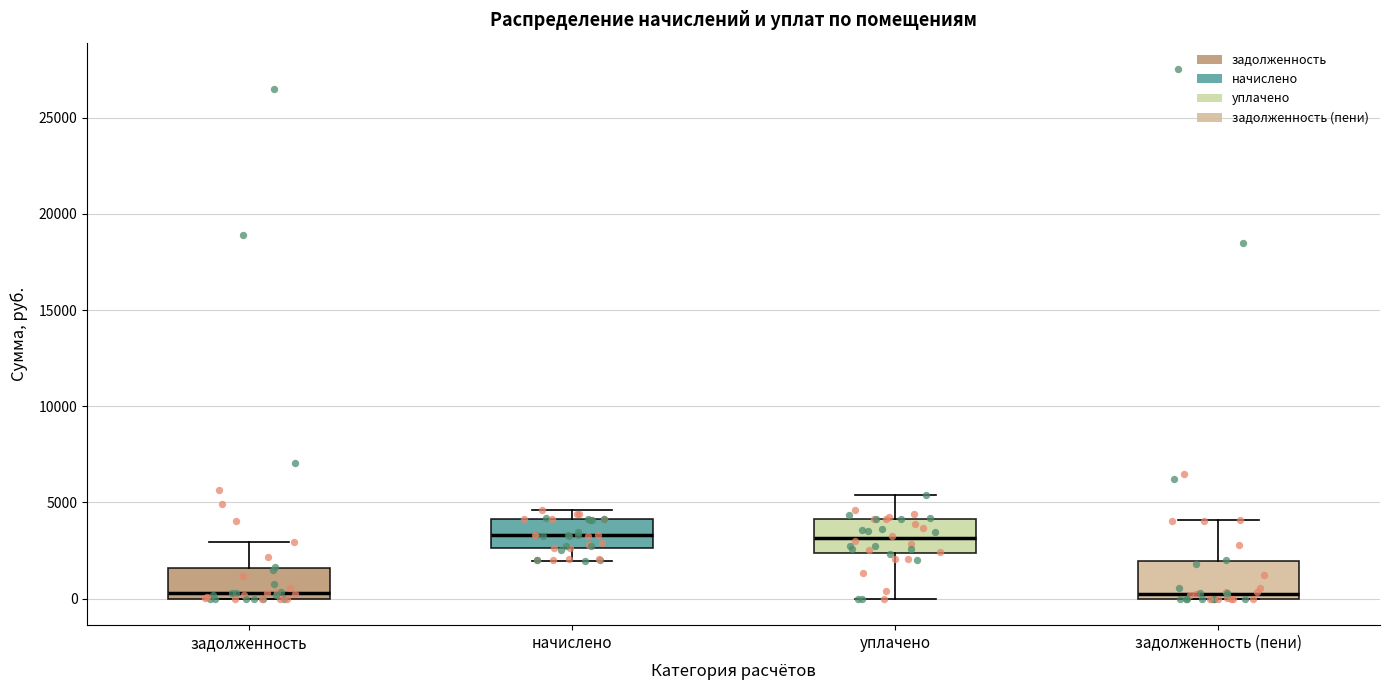

Where does the lower whisker of the box for уплачено end on the y-axis? The values are not printed on the chart, so give them approximately, as read against the axis.

0